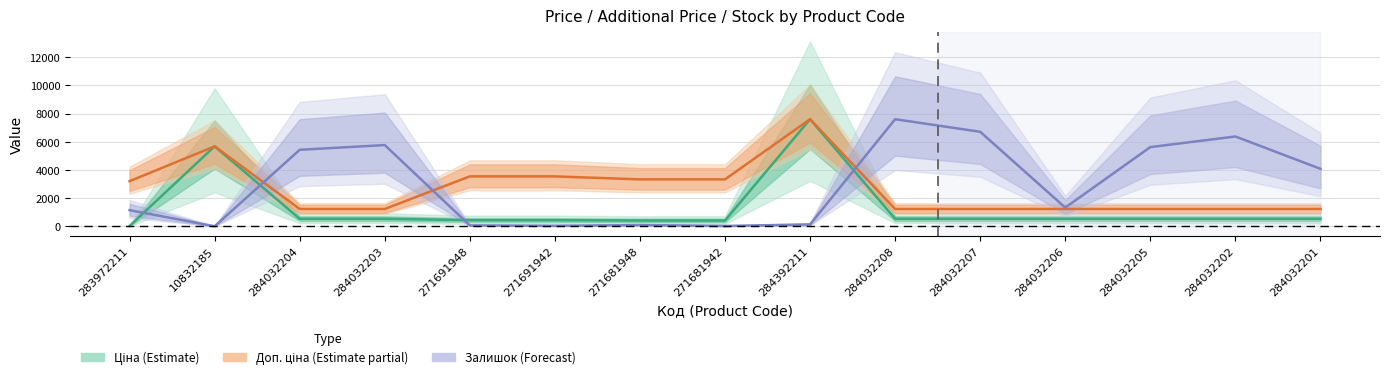

Reading left to right, extract all data points from this chart.

Ціна: 32.0	5673.8	539.0	539.0	443.1	443.1	416.6	416.6	7596.5	539.0	539.0	539.0	539.0	539.0	539.0
Доп. ціна: 3205.0	5673.8	1235.4	1235.4	3545.0	3545.0	3332.5	3332.5	7596.5	1235.4	1235.4	1235.4	1235.4	1235.4	1235.4
Залишок: 1151.5	9.6	5427.9	5763.8	70.4	41.6	96.0	32.0	140.7	7596.5	6704.1	1333.8	5619.8	6371.5	4081.3